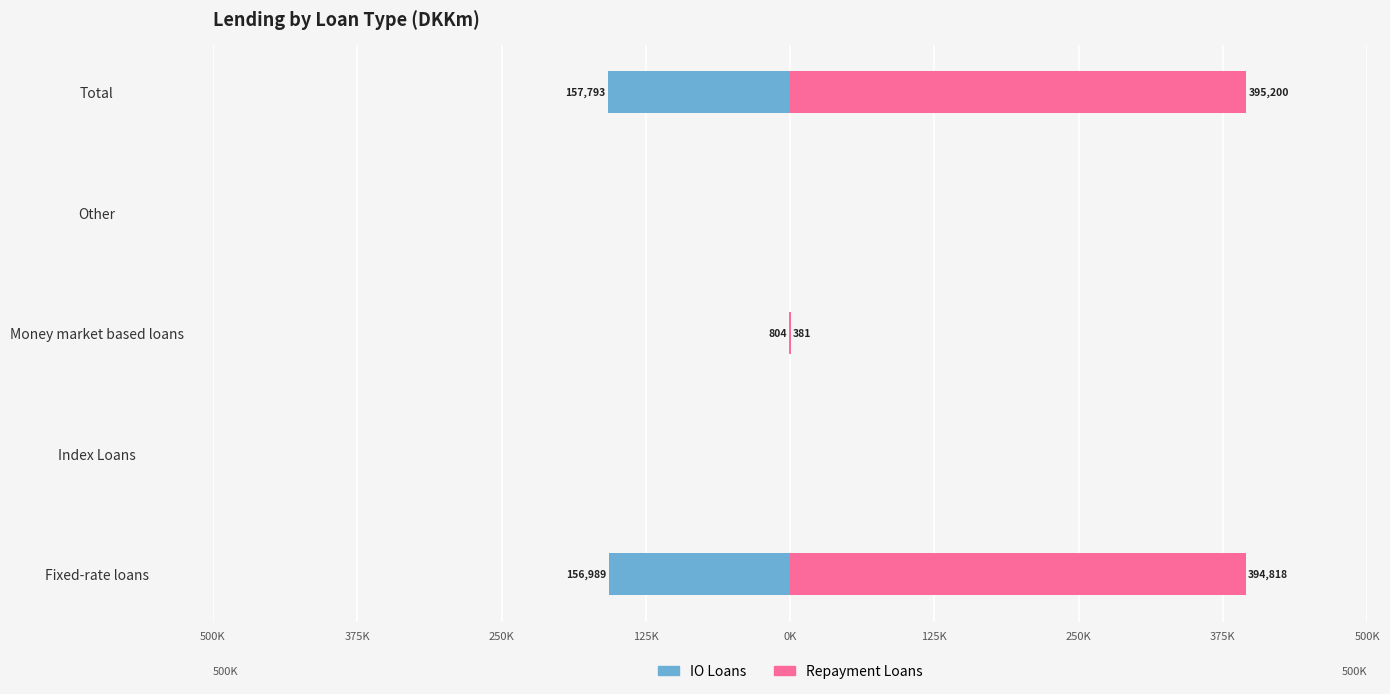

What is the difference between the maximum and minimum values in the IO Loans series?

157793.1